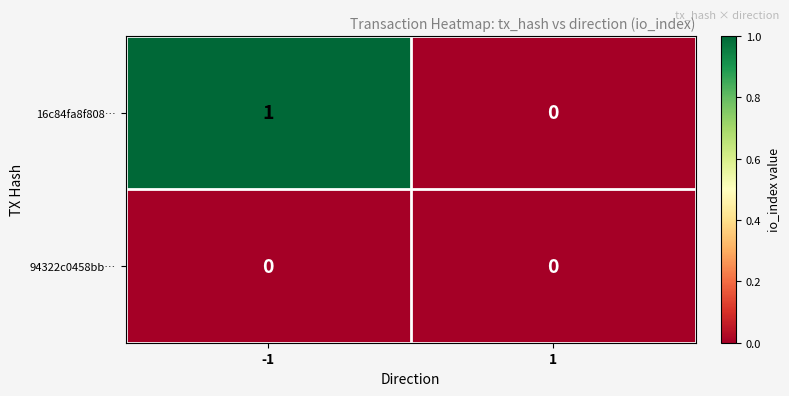

Which series has the largest range (max minus min)?

16c84fa8f808…